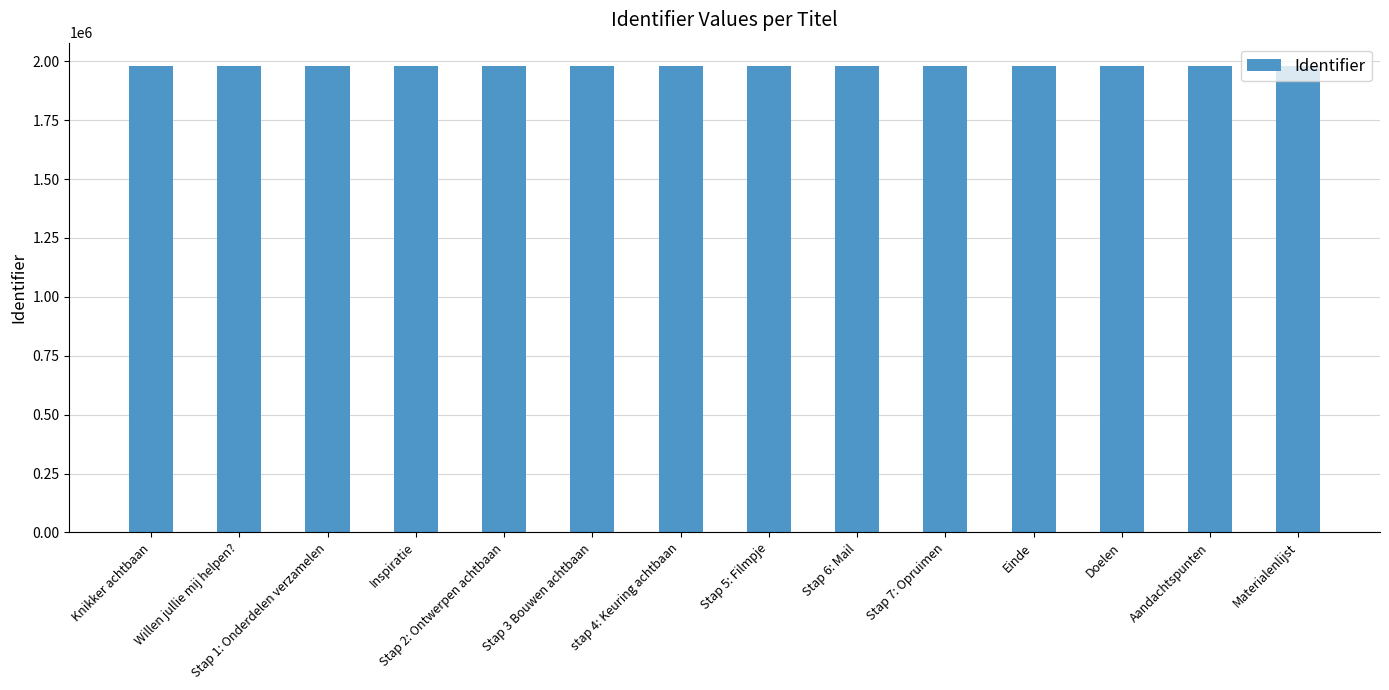

What position from the left is stap 4: Keuring achtbaan?

7